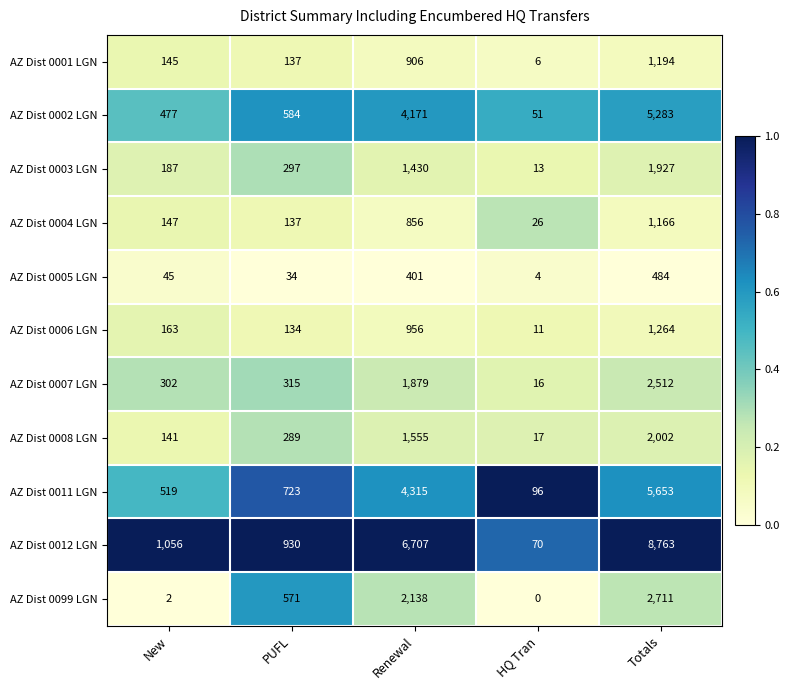

At how many categories does at least one series exceed 0?

5